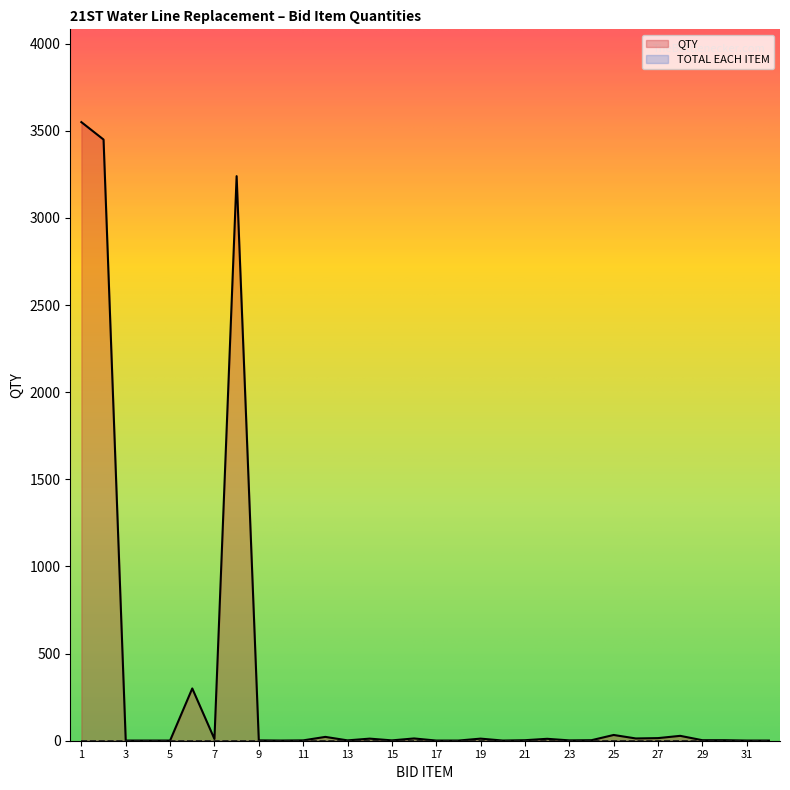

Which category has the highest value across all series?

1